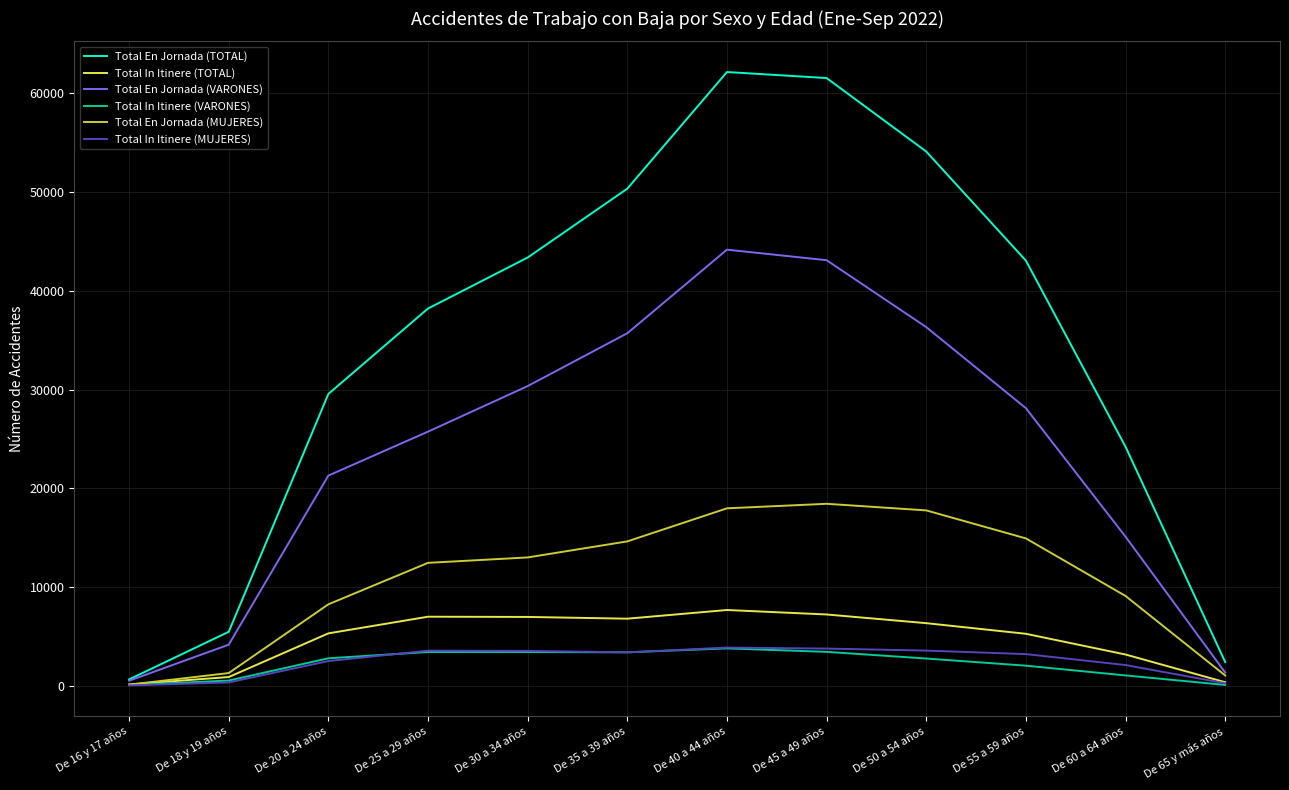

The value of Total En Jornada (TOTAL) at De 30 a 34 años is 67332. True or false?

False